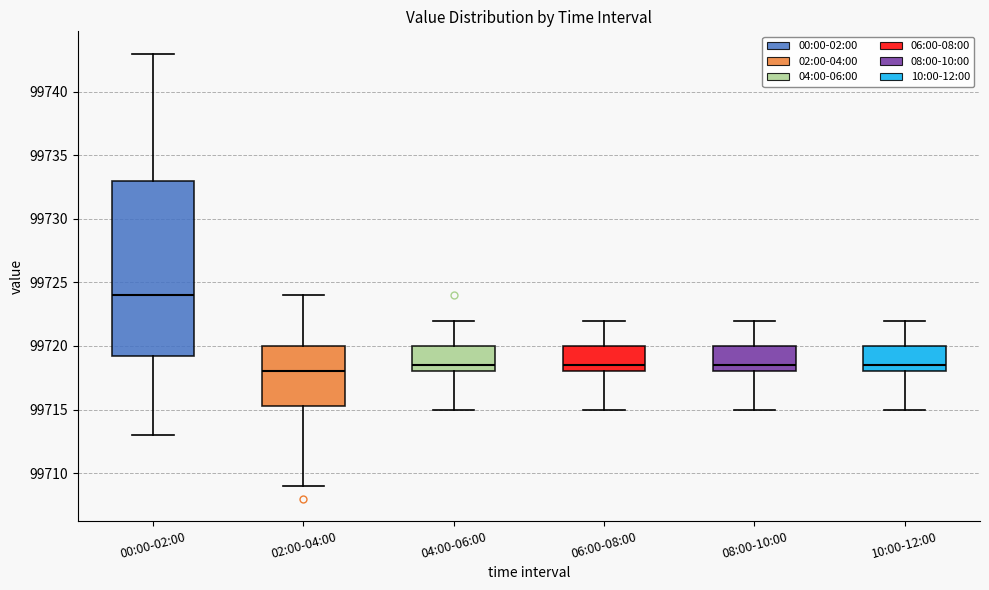

Where is the lower edge of the box for 00:00-02:00 on the y-axis? The values are not printed on the chart, so give them approximately, as read against the axis.

99719.5